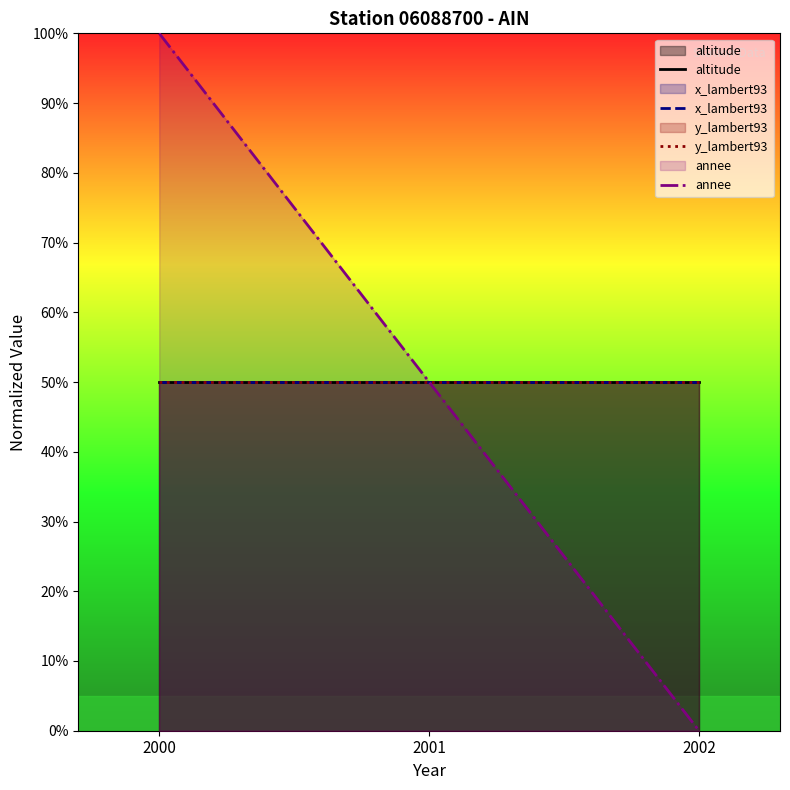

What is the value of the annee point at the 1st from the left?

100